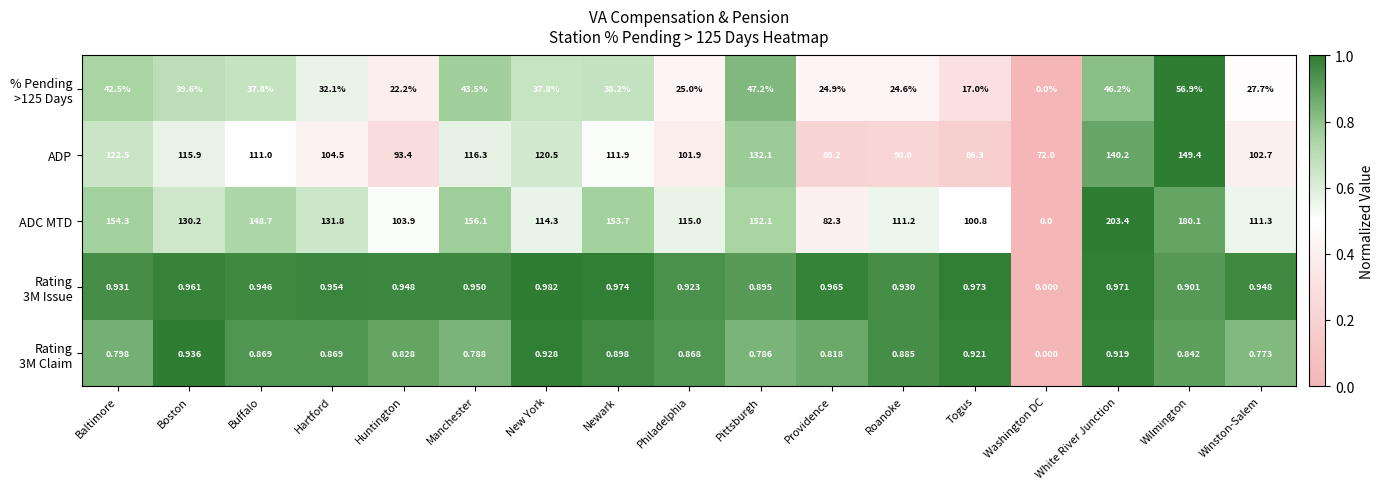

Which series has the largest total across all categories?

ADC MTD